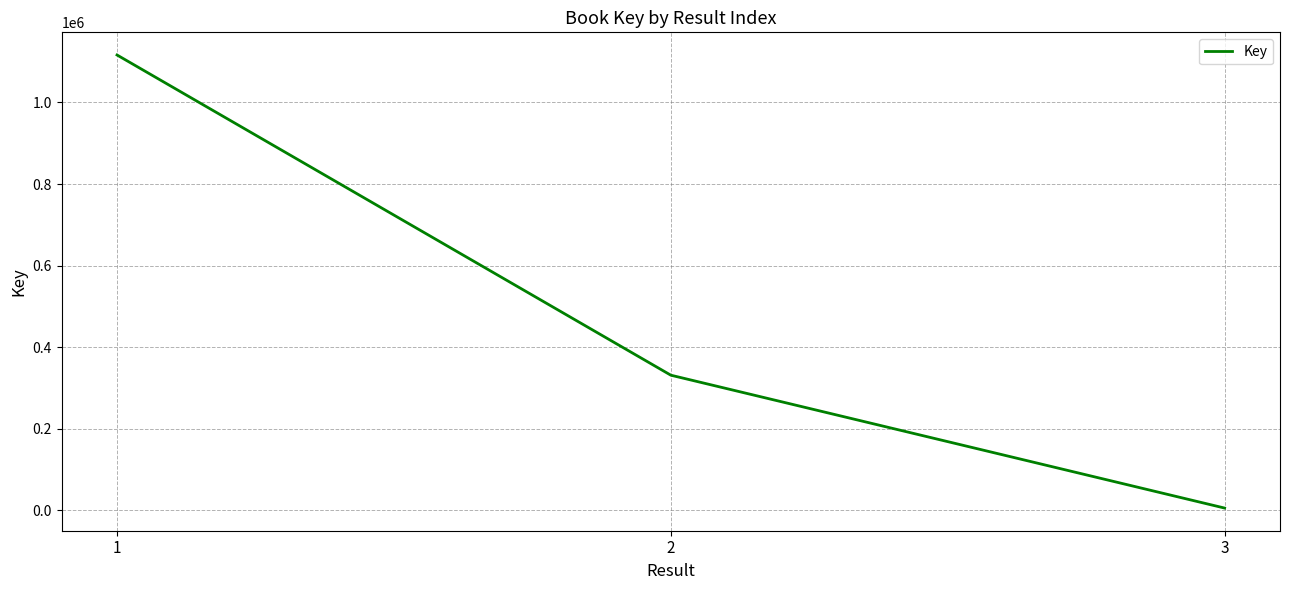

What is the approximate value at 1?

1116360